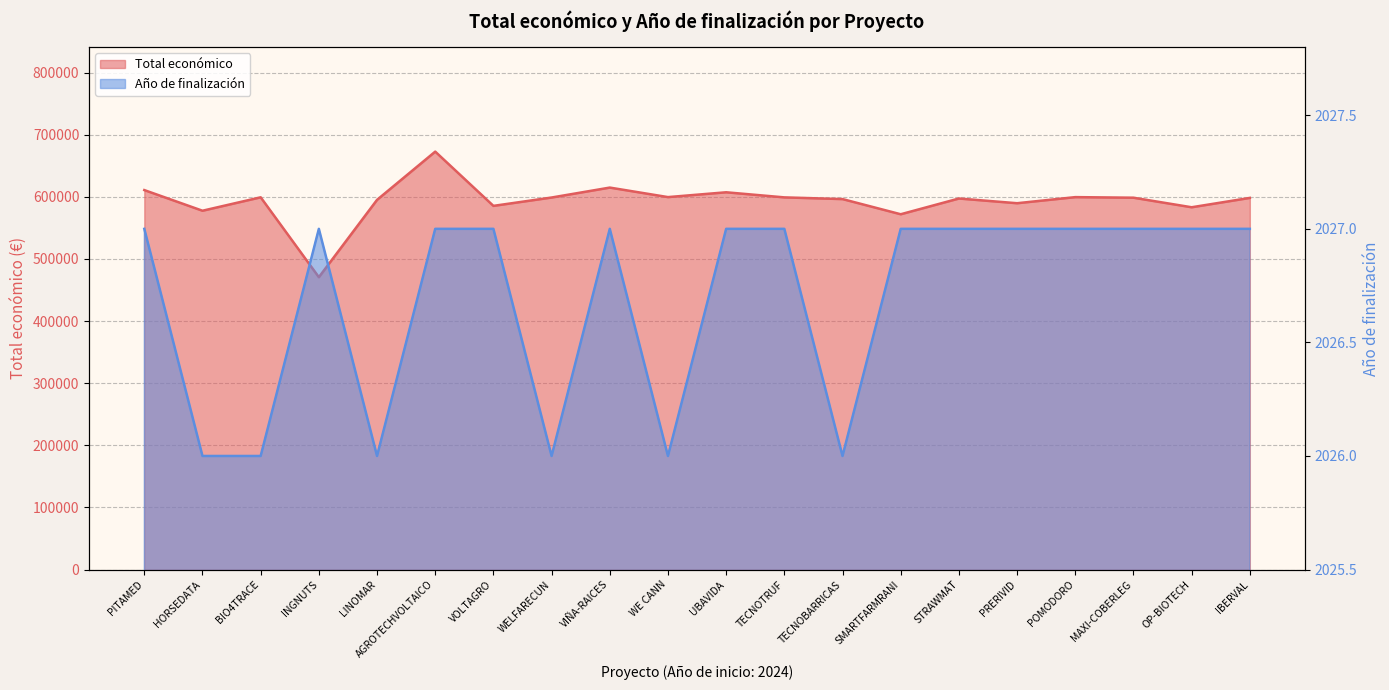

How many interior local valleys does the Total económico series have?

7